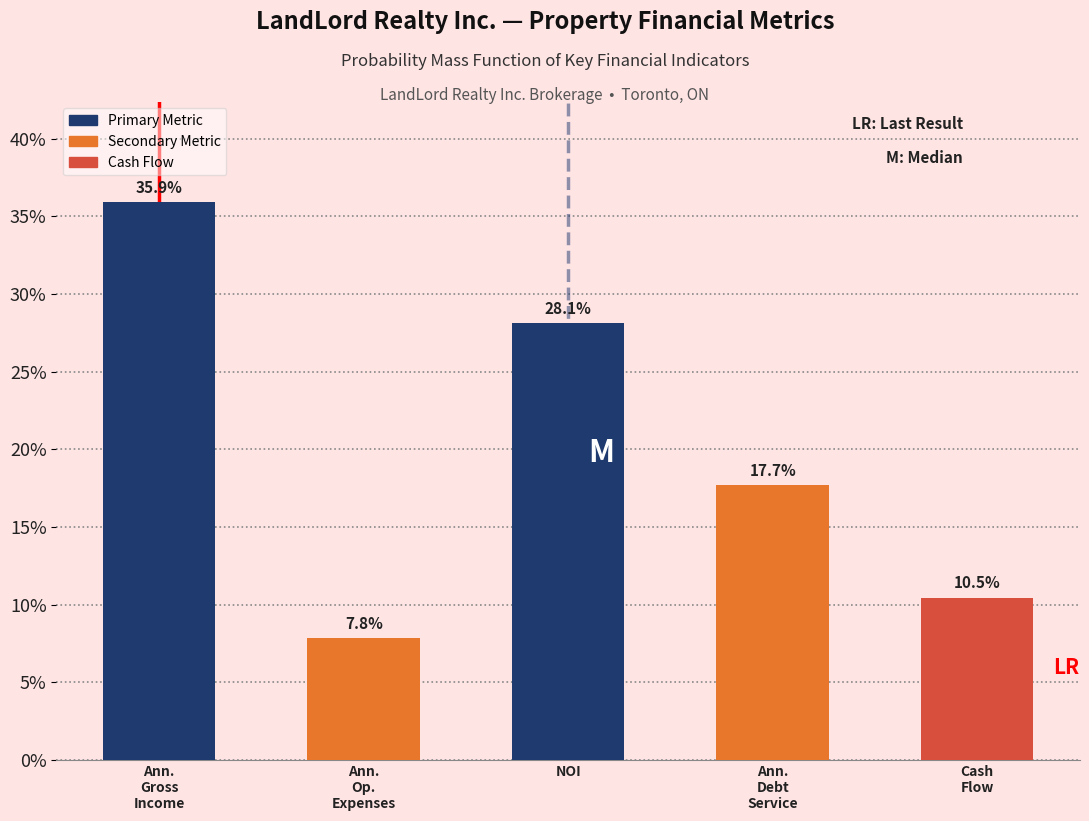

Reading left to right, what are all the values shown in this chart?

35.9	7.8	28.1	17.7	10.5